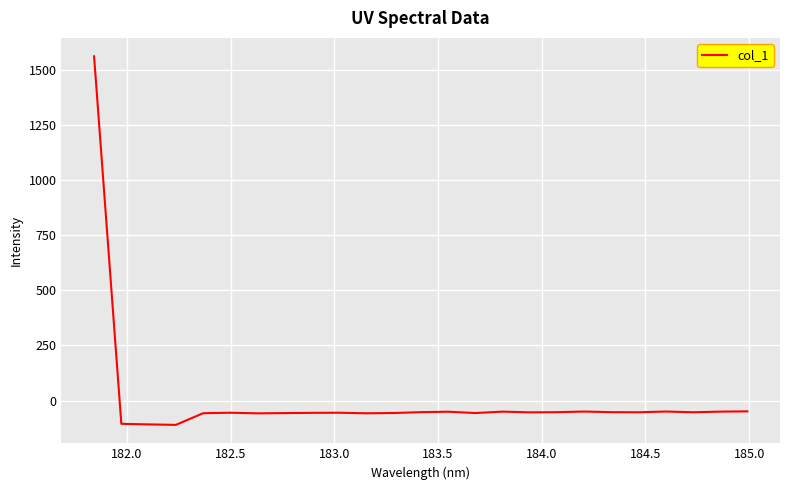

Is this an area chart (filled region under the line)?

No